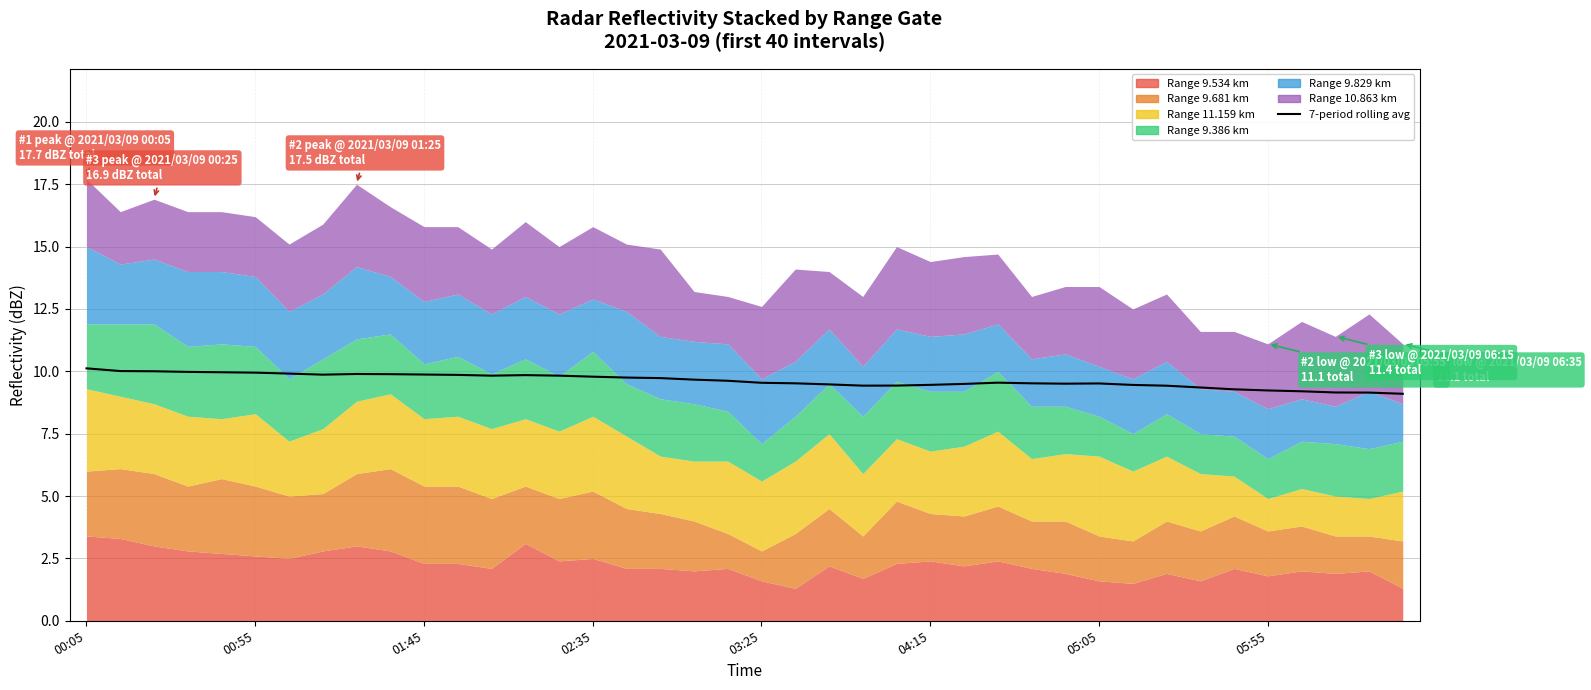

What is the sum of all values?

385.1